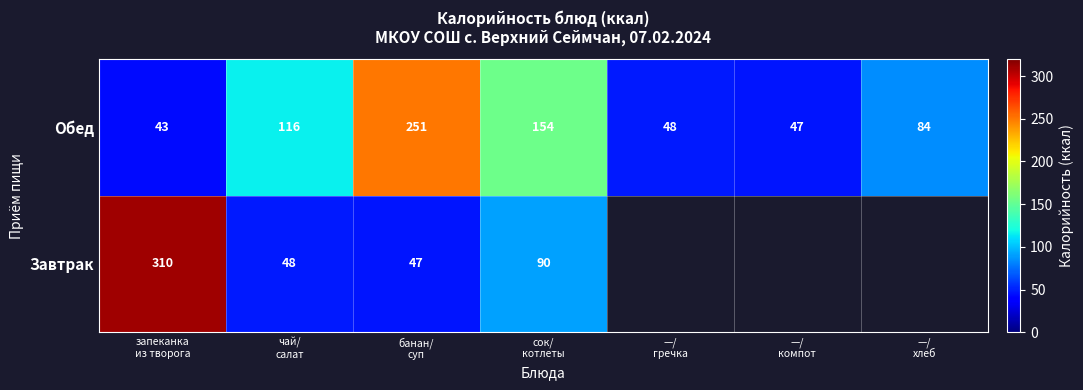

What is the difference between the maximum and second lowest values in the Обед series?

204